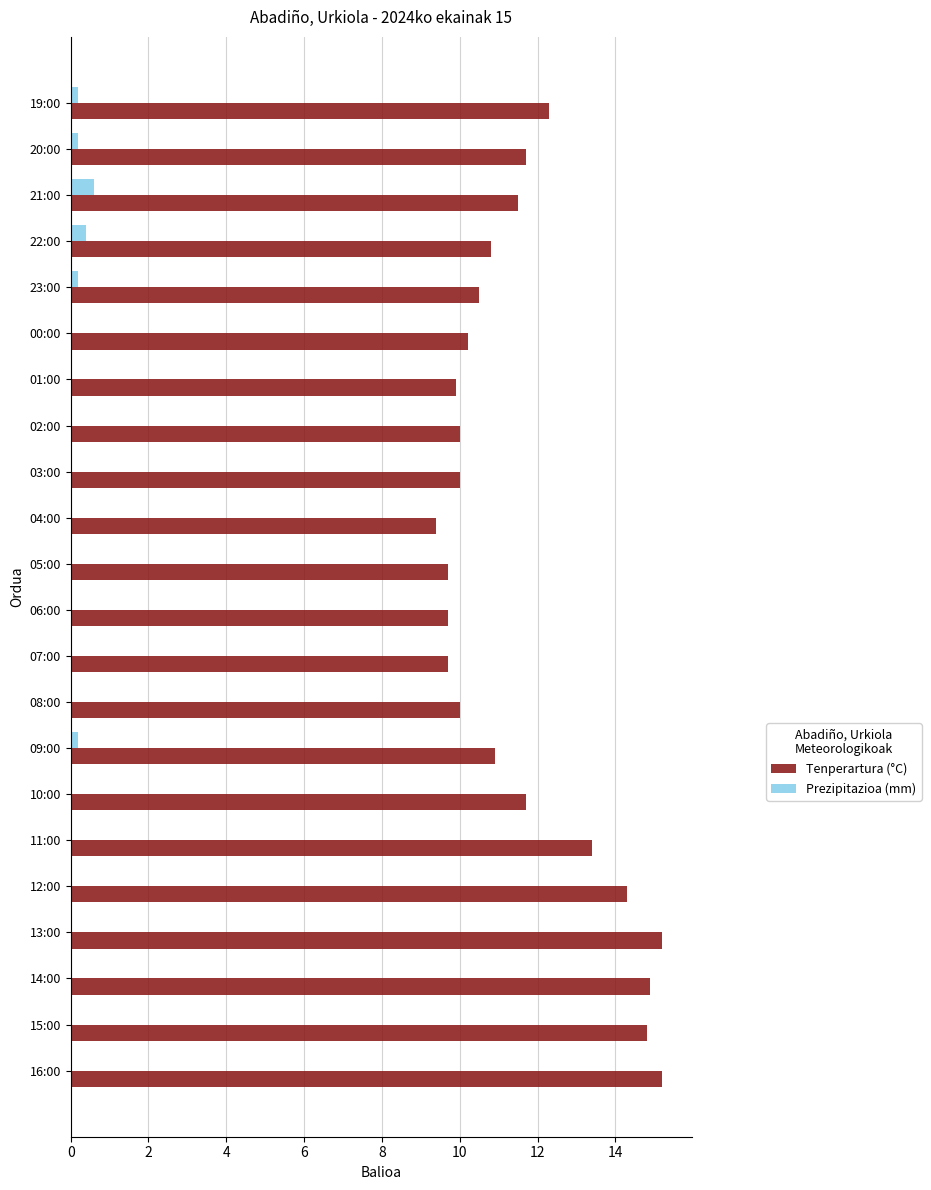

Which series changed the most between 13:00 and 07:00?

Tenperartura (°C)